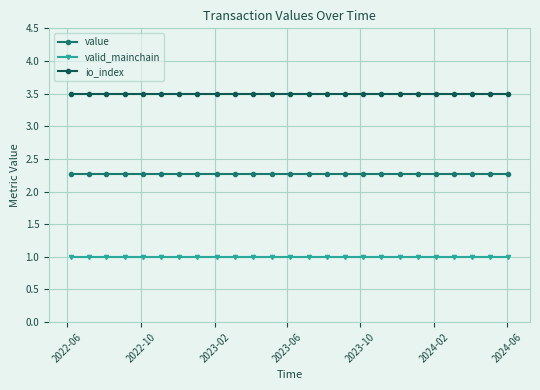

True or false: valid_mainchain and value intersect in this chart.

False